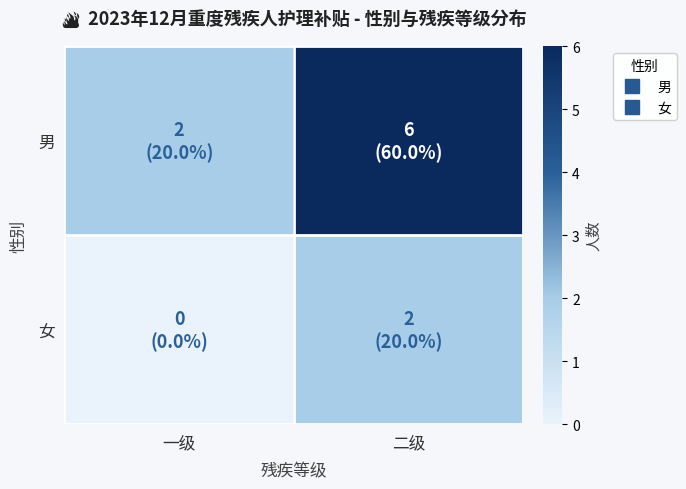

What is the spread (max minus min) of values at 二级?

4